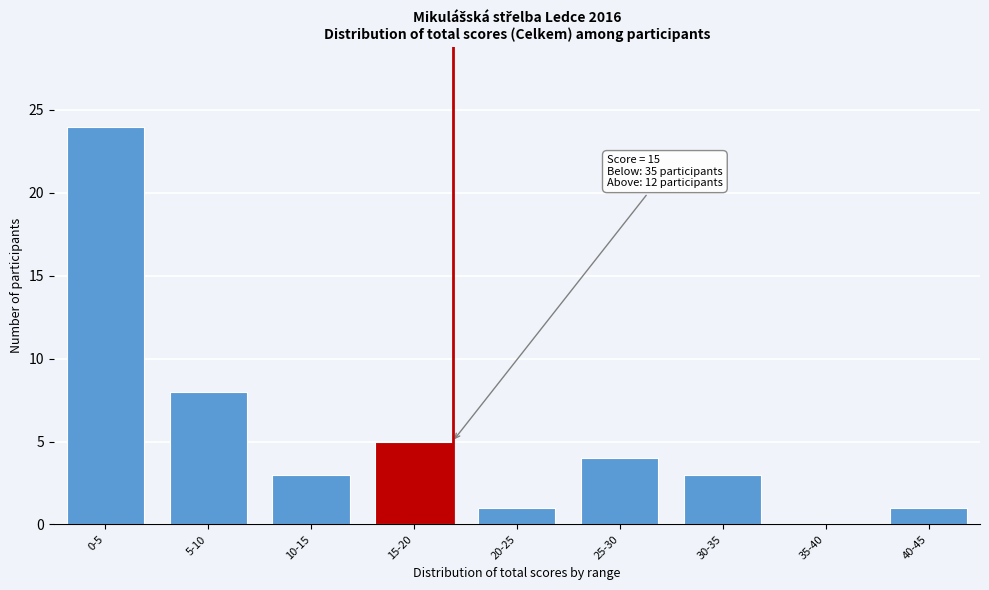

Reading right to left, extract all data points from this chart.

40-45=1	35-40=0	30-35=3	25-30=4	20-25=1	15-20=5	10-15=3	5-10=8	0-5=24